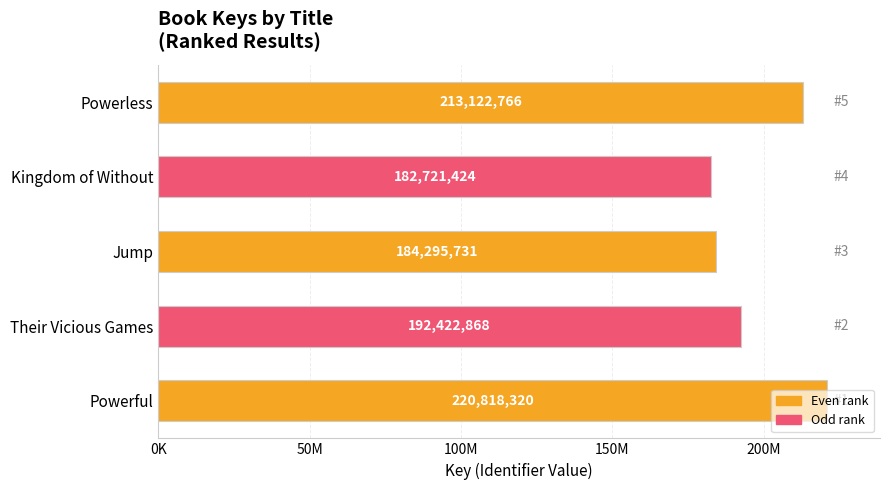

Does the chart contain any negative values?

No